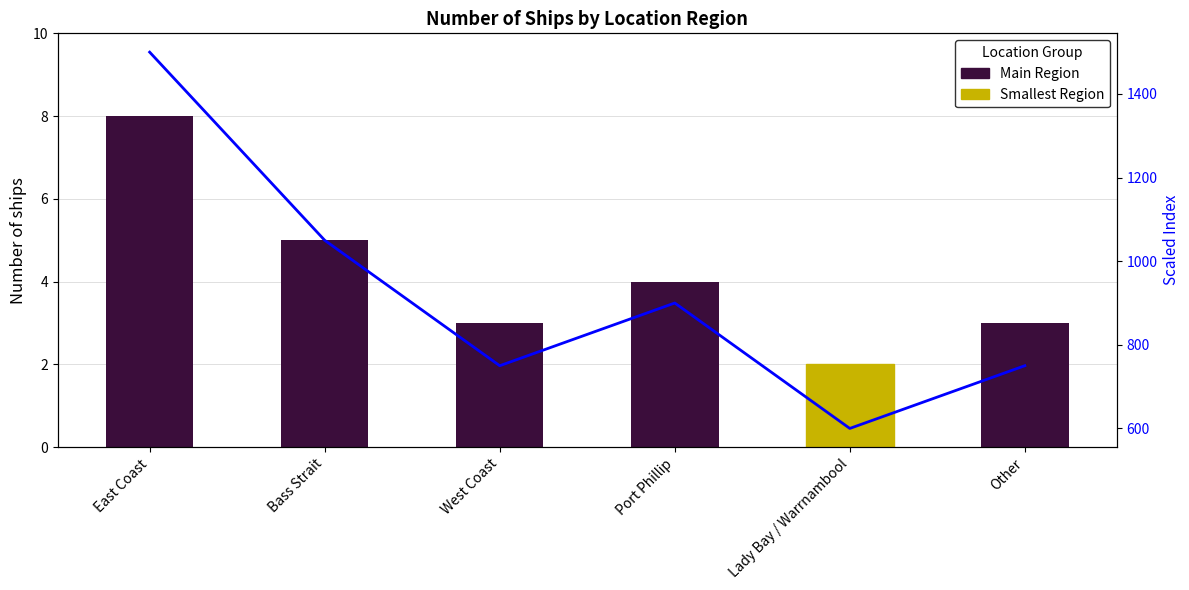

Count the Scaled Index values in the range 750 to 1050.

4